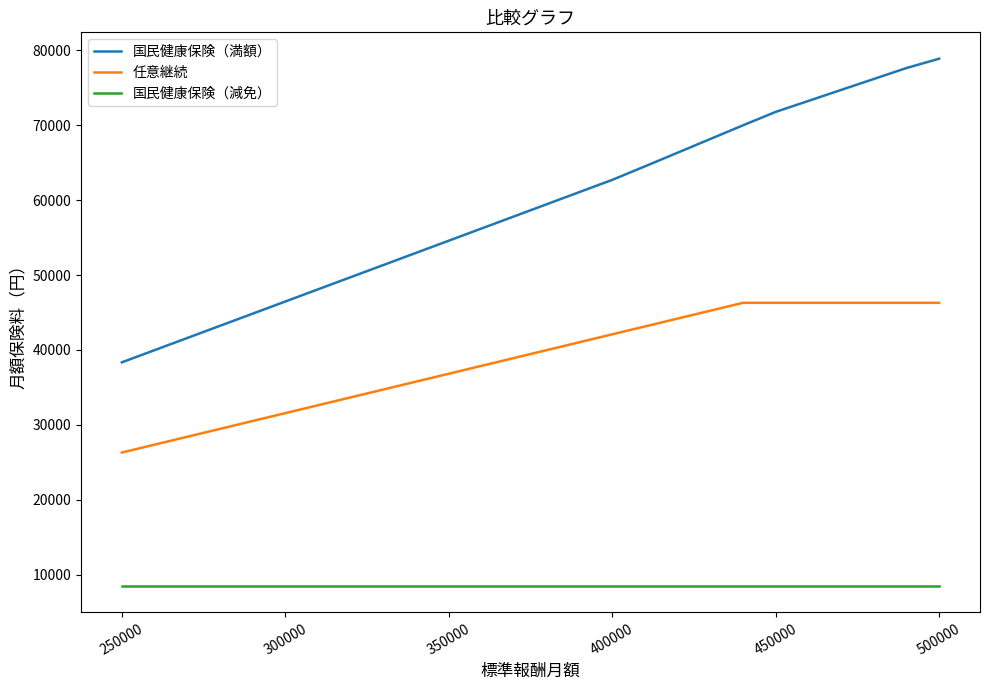

Reading right to left, list all the values displayed in this chart.

国民健康保険（満額）: 78893.0	77646.0	76182.0	74718.0	73253.0	71789.0	69997.0	68171.0	66343.0	64516.0	62713.0	61089.0	59465.0	57841.0	56217.0	54592.0	52968.0	51344.0	49720.0	48096.0	46472.0	44847.0	43223.0	41599.0	39975.0	38351.0
任意継続: 46296.0	46296.0	46296.0	46296.0	46296.0	46296.0	46296.0	45244.0	44192.0	43140.0	42088.0	41035.0	39983.0	38931.0	37879.0	36827.0	35774.0	34722.0	33670.0	32618.0	31566.0	30513.0	29461.0	28409.0	27357.0	26305.0
国民健康保険（減免）: 8484.6	8484.6	8484.6	8484.6	8484.6	8484.6	8484.6	8484.6	8484.6	8484.6	8484.6	8484.6	8484.6	8484.6	8484.6	8484.6	8484.6	8484.6	8484.6	8484.6	8484.6	8484.6	8484.6	8484.6	8484.6	8484.6